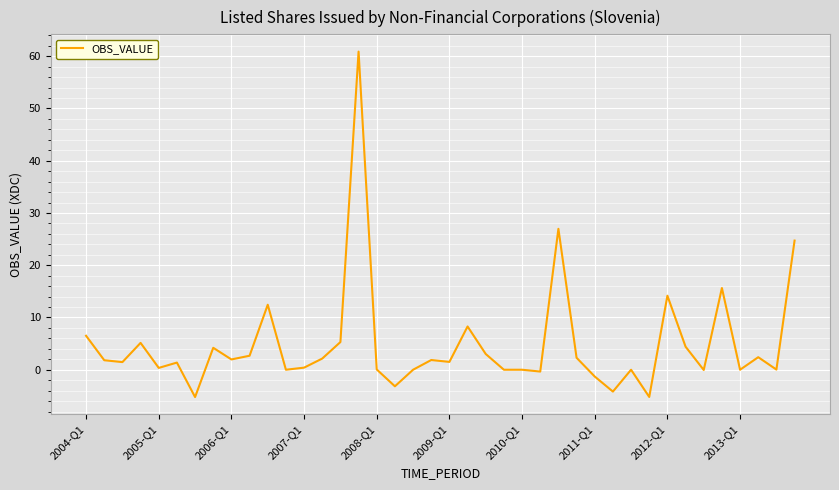

What is the smallest value displayed?

-5.2